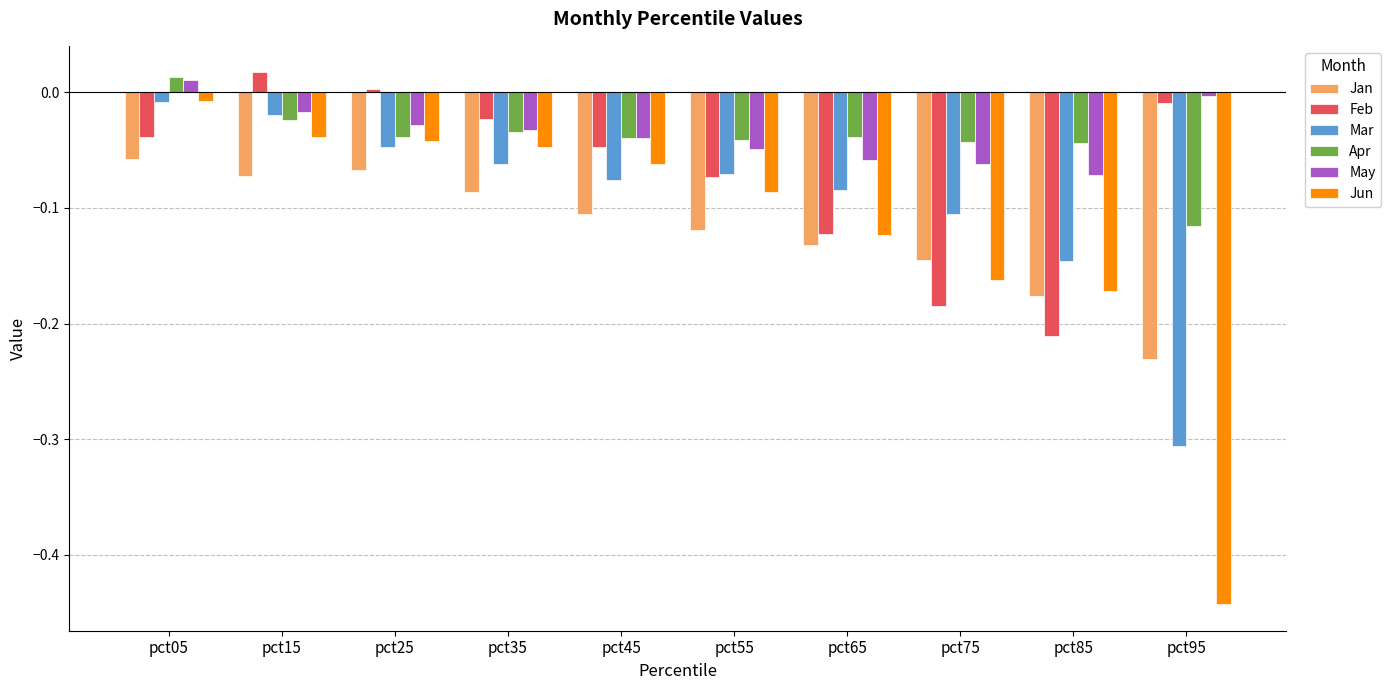

What is the total value across all series at pct75?

-0.7